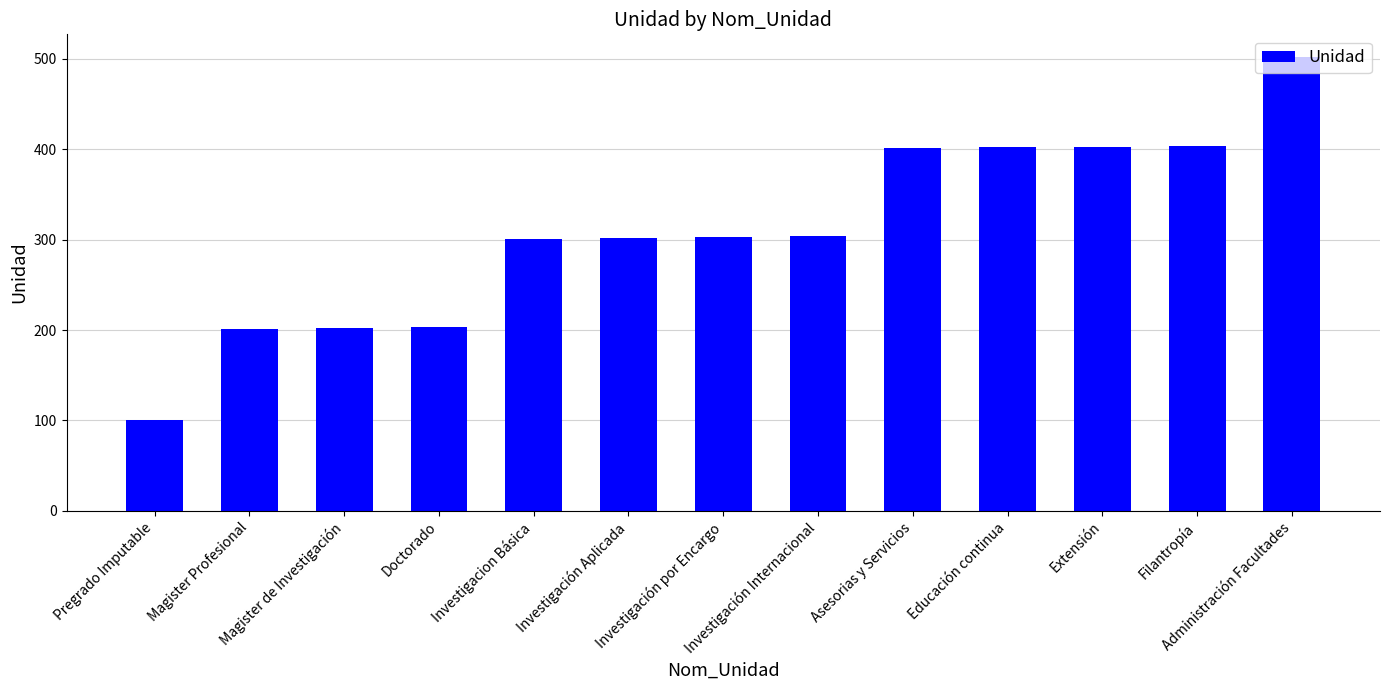

What is the average value?

310